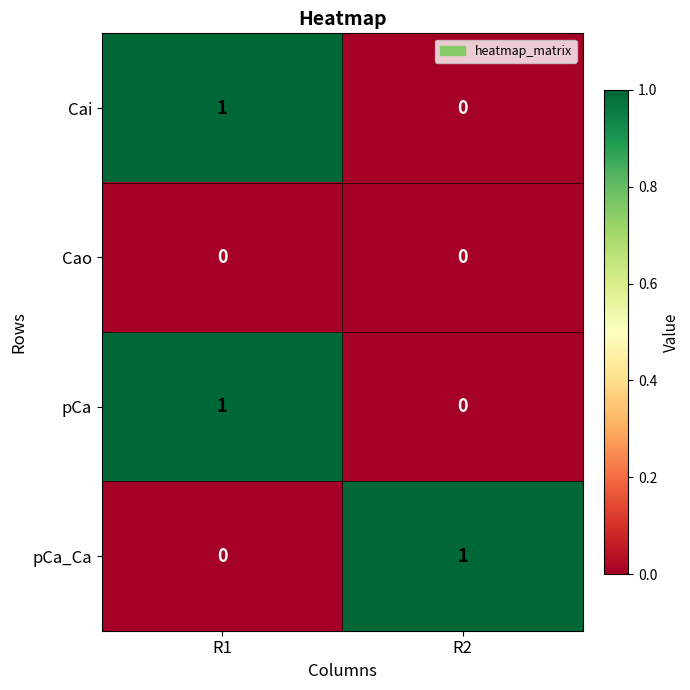

At which label is pCa closest to 0?

R2